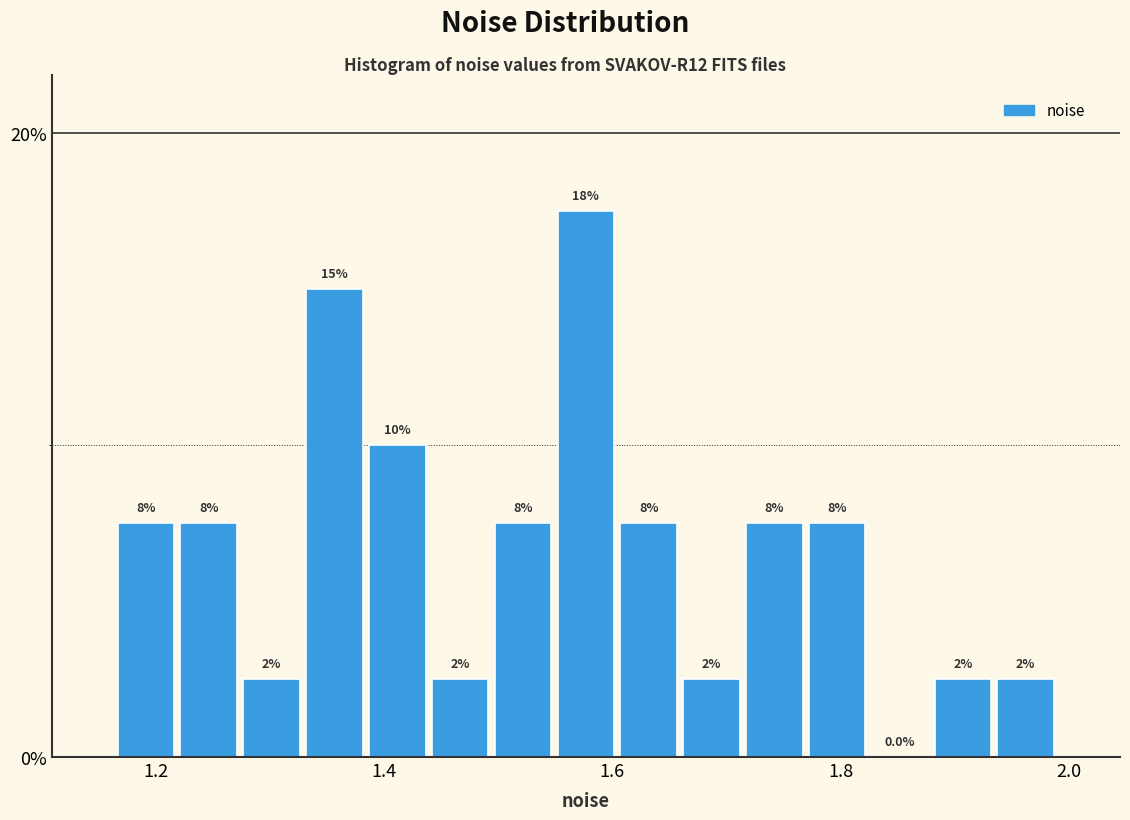

Read against the x-axis, roughly where is the centre of the tallest bar?

1.58